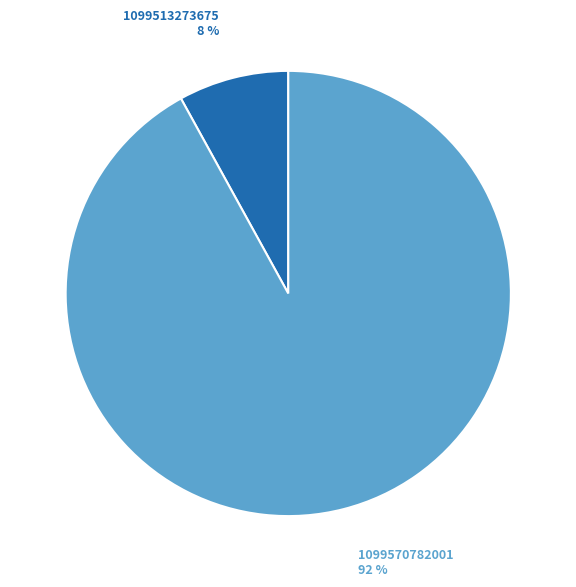

To the nearest percent, what is the difference between the largest and smallest slice percentages?

84%